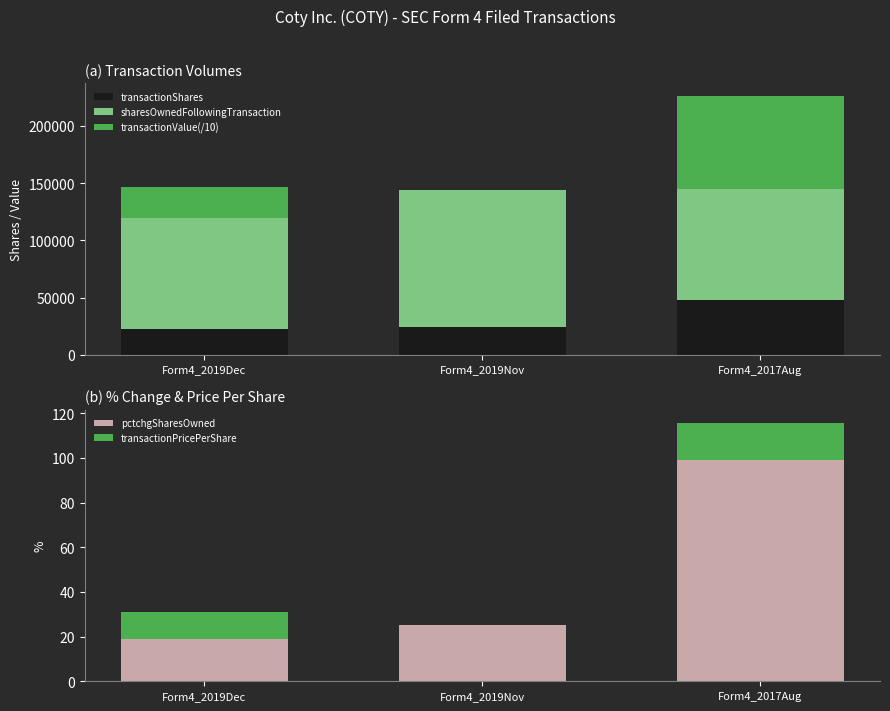

Rank the series at Form4_2019Nov from lowest to highest value.

transactionValue(/10), transactionPricePerShare, pctchgSharesOwned, transactionShares, sharesOwnedFollowingTransaction